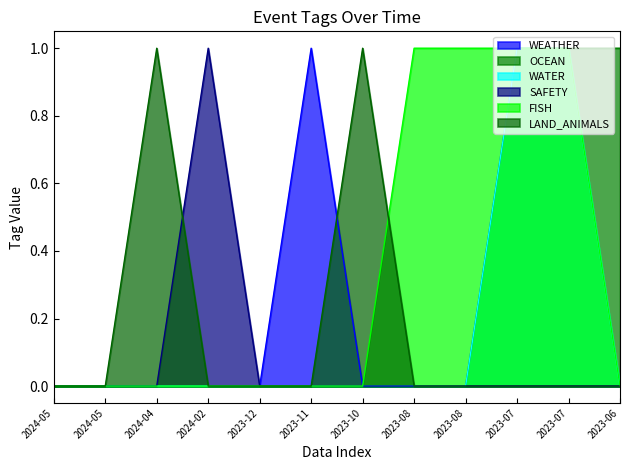

Does the chart have visible grid lines?

No